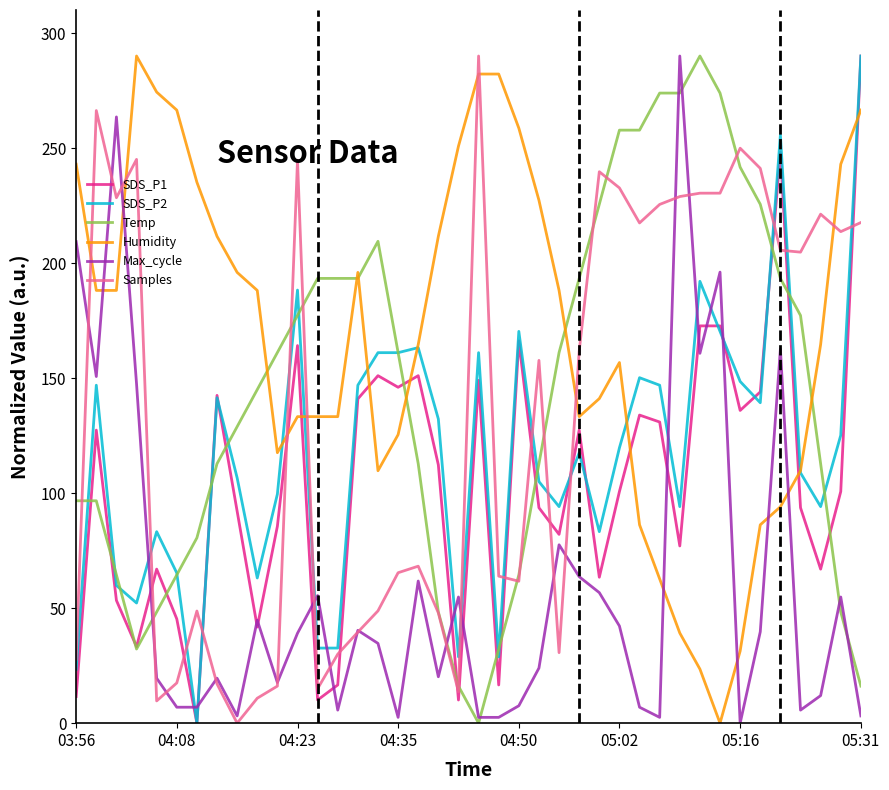

How many intersections are there between SDS_P1 and Humidity?

7